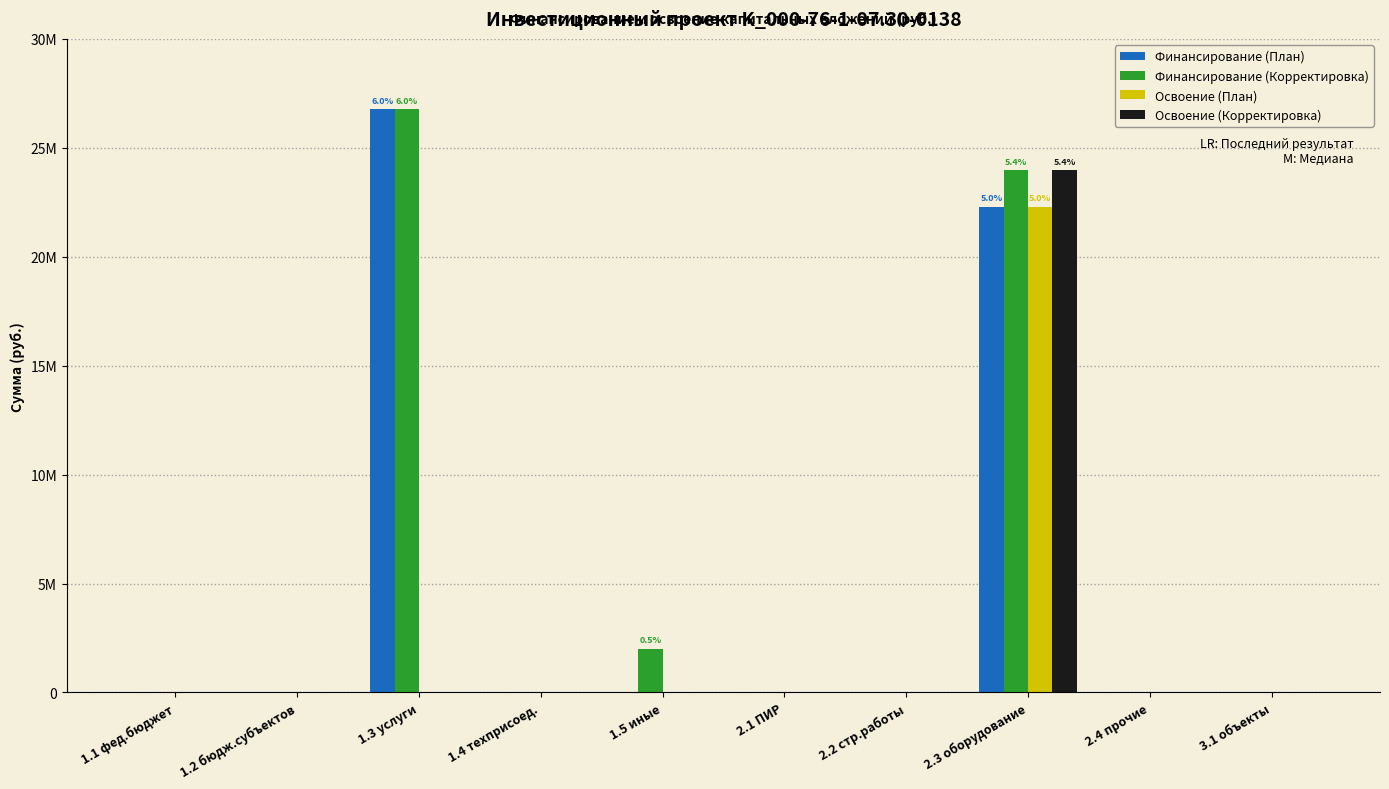

True or false: Освоение (План) has a value of 11558663 at 1.2 бюдж.субъектов.

False